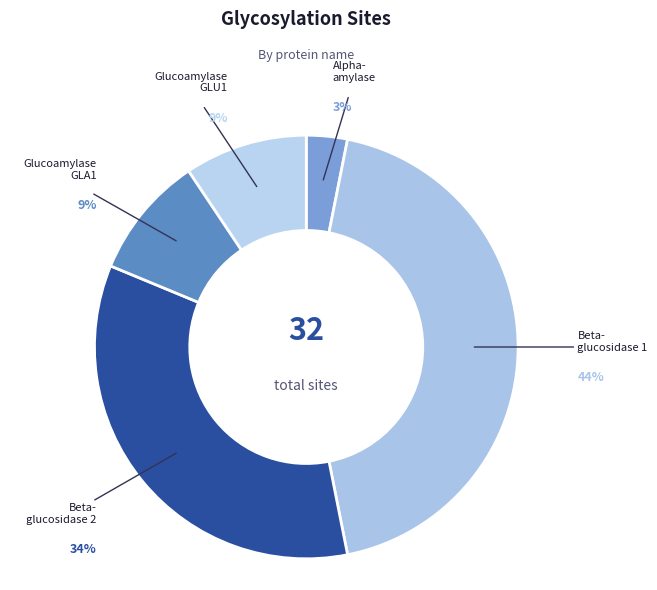

Combined, do Glucoamylase GLA1 and Glucoamylase GLU1 account for over 50%?

No